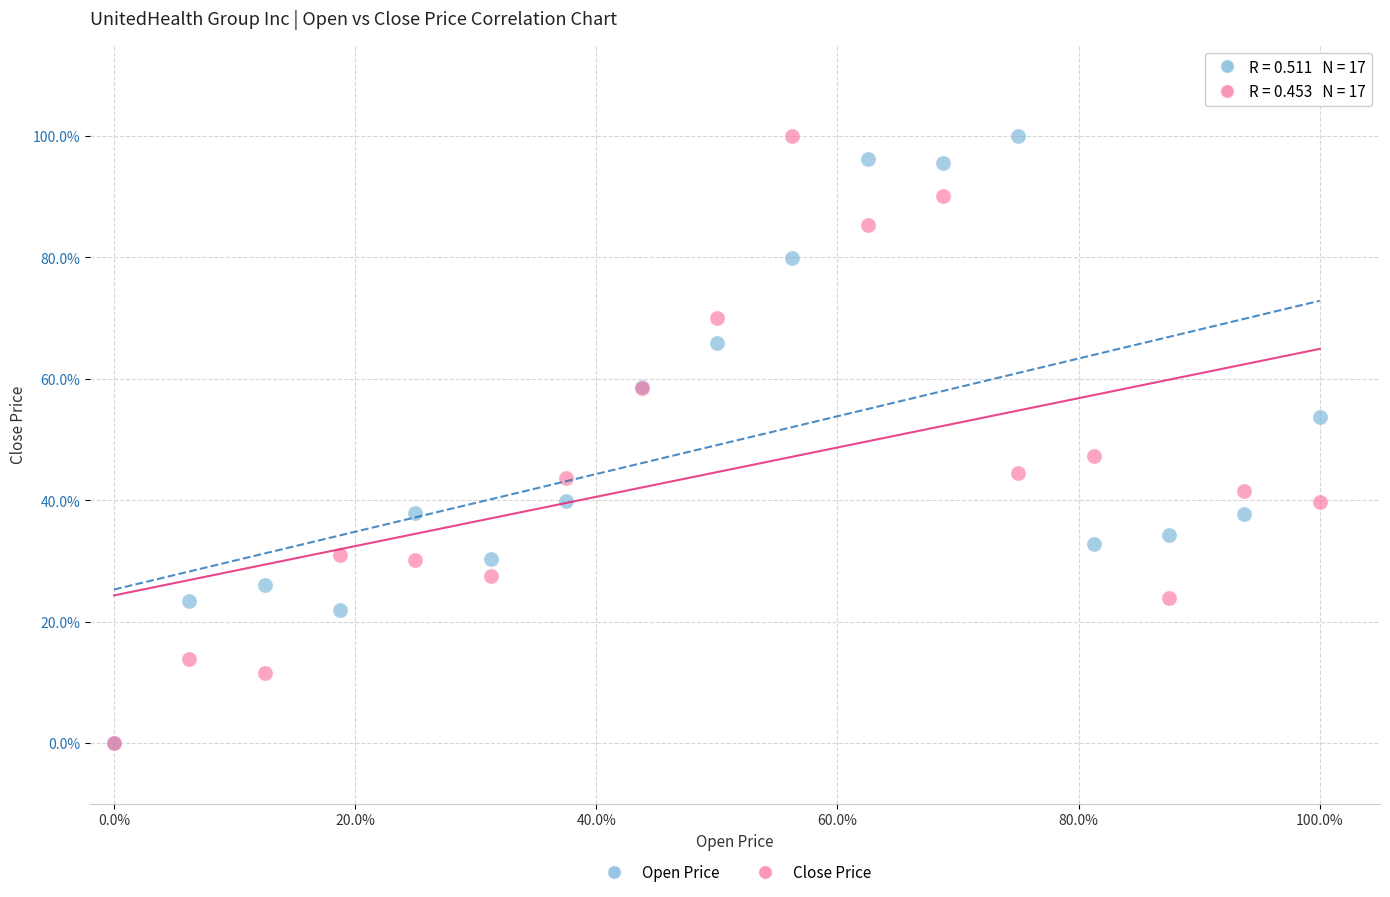

What are all the series names shown in the legend?

Open Price, Close Price